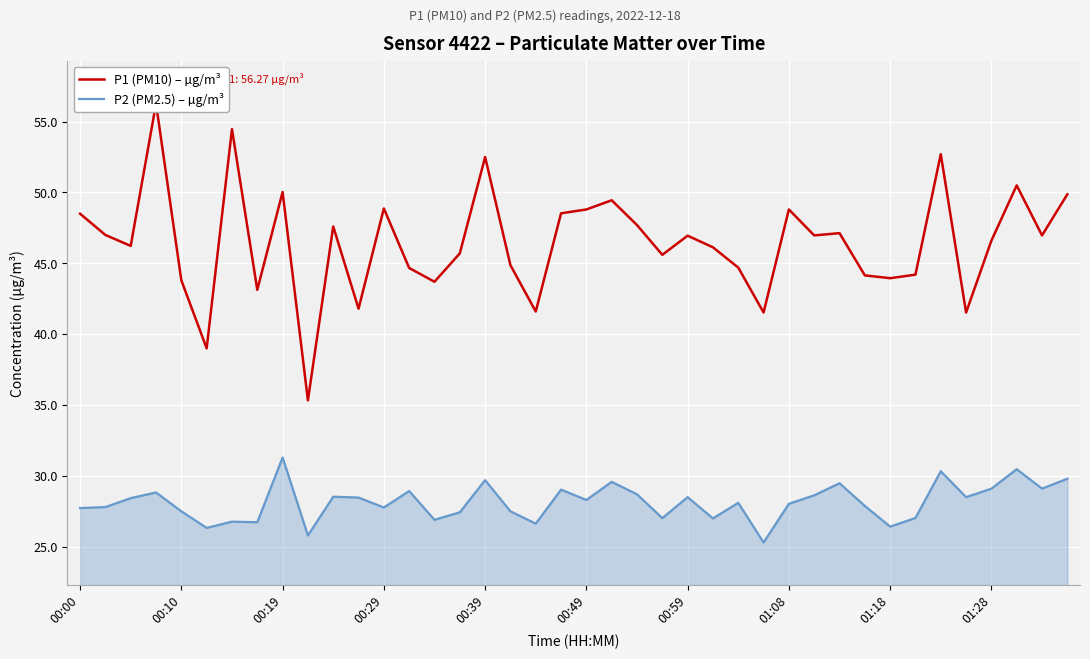

Is it true that P2 (PM2.5) – µg/m³ equals 17.5 at 11?

False